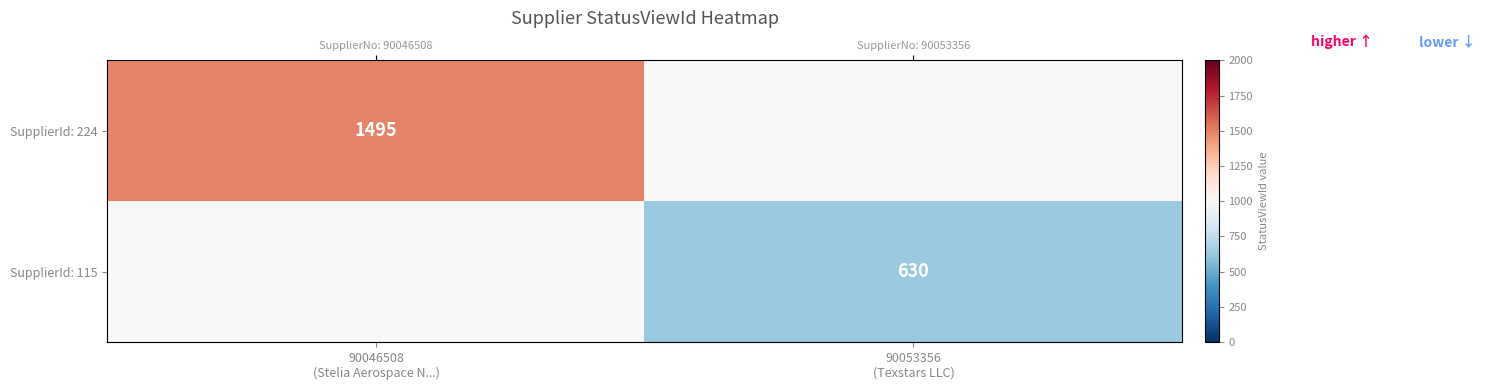

Which series has the largest range (max minus min)?

SupplierId: 224